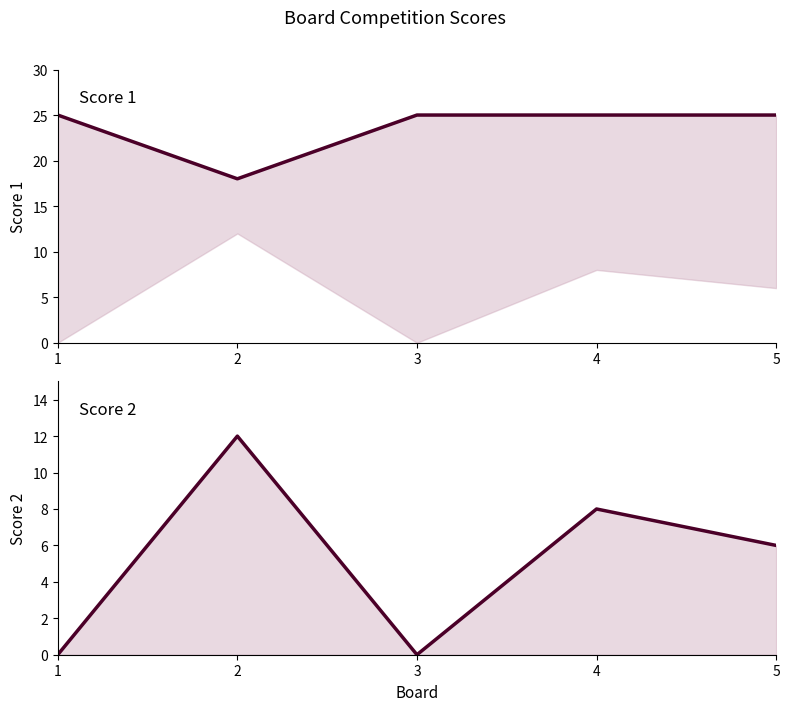

True or false: Score 2 has a value of 12 at 2.

True